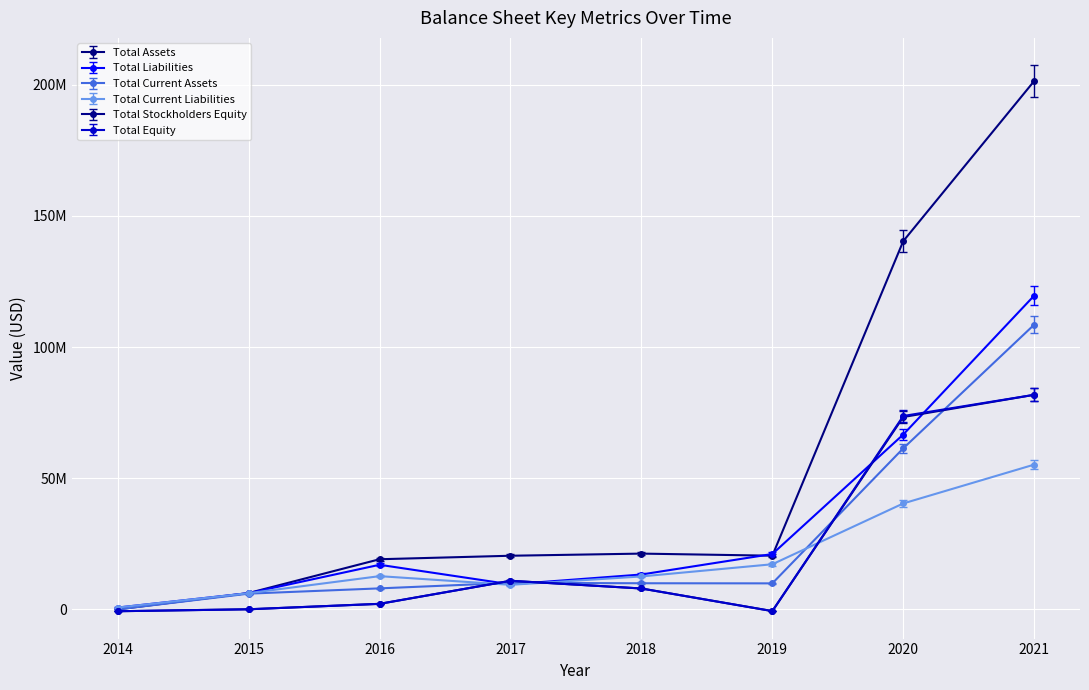

What are all the series names shown in the legend?

Total Assets, Total Liabilities, Total Current Assets, Total Current Liabilities, Total Stockholders Equity, Total Equity